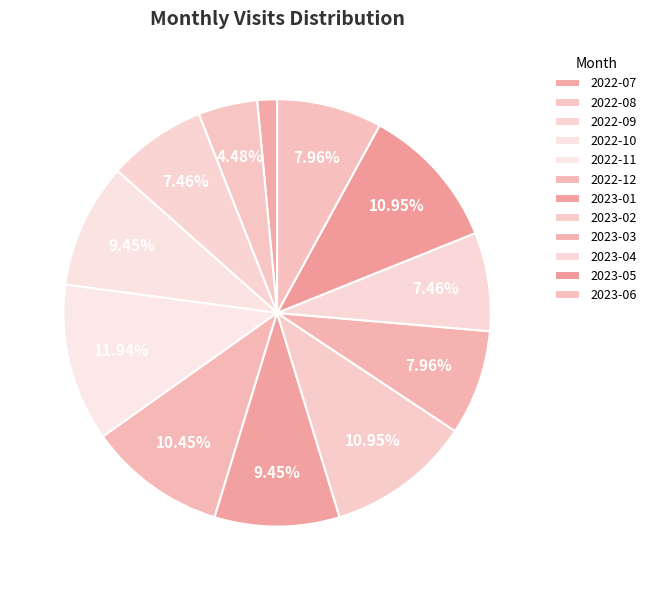

Which category has the biggest portion of the pie?

2022-11